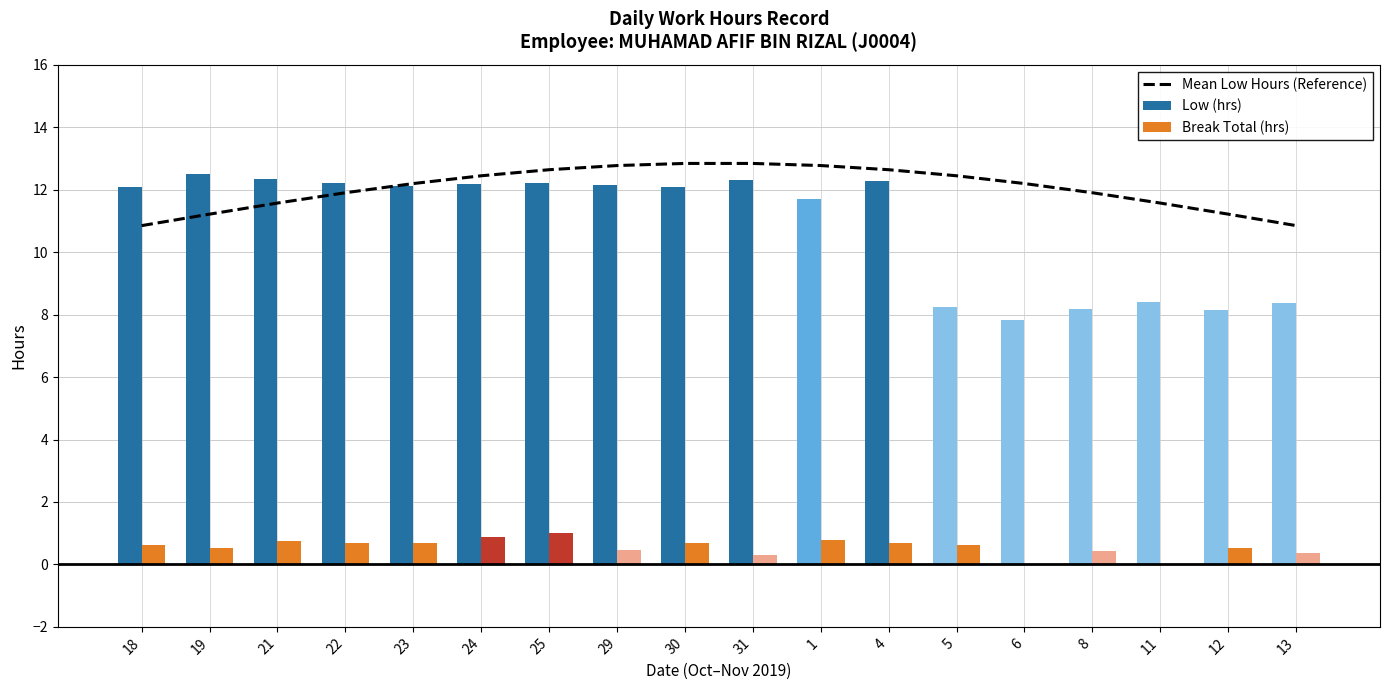

Reading left to right, extract all data points from this chart.

Mean Low Hours (Reference): 10.9	11.2	11.6	11.9	12.2	12.4	12.6	12.8	12.8	12.8	12.8	12.6	12.4	12.2	11.9	11.6	11.2	10.9
Low (hrs): 12.1	12.5	12.3	12.2	12.1	12.2	12.2	12.1	12.1	12.3	11.7	12.3	8.2	7.8	8.2	8.4	8.1	8.4
Break Total (hrs): 0.6	0.5	0.7	0.7	0.7	0.9	1.0	0.5	0.7	0.3	0.8	0.7	0.6	0.0	0.4	0.0	0.5	0.3